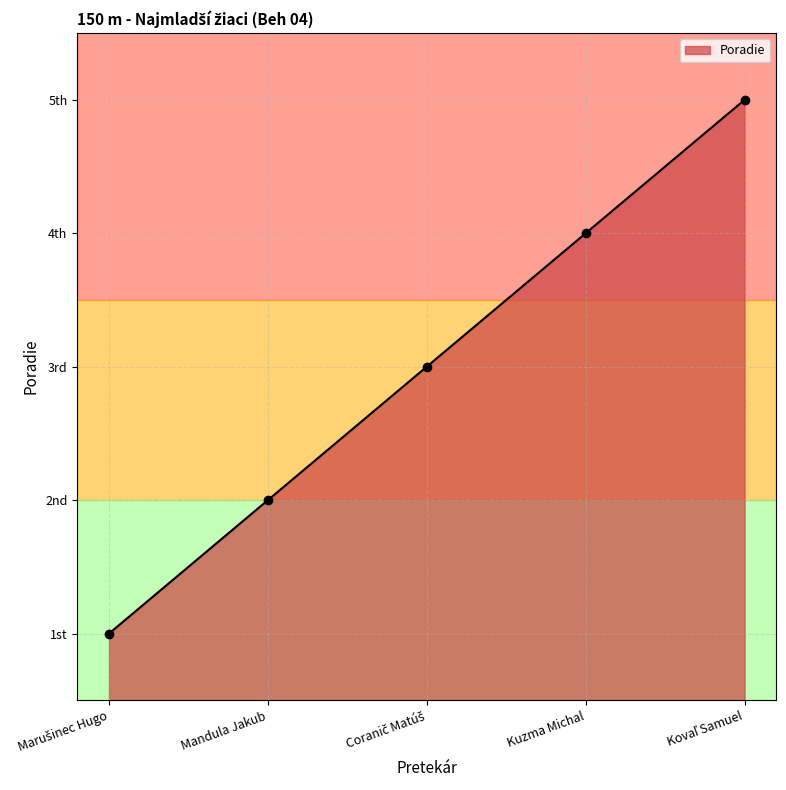

Approximately how many times larger is the value at Kovaľ Samuel compared to Mandula Jakub?

2.5